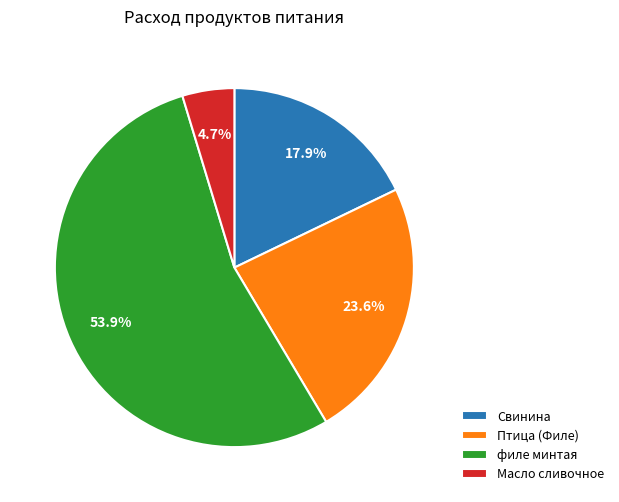

What percentage is the Масло сливочное slice, to the nearest percent?

5%